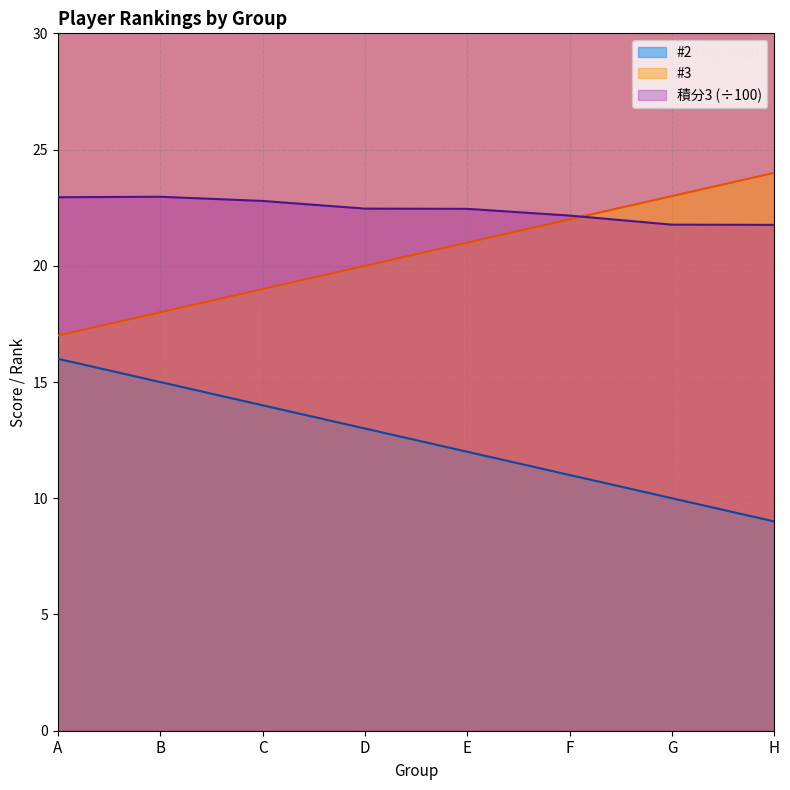

Which series changed the most between E and F?

#2